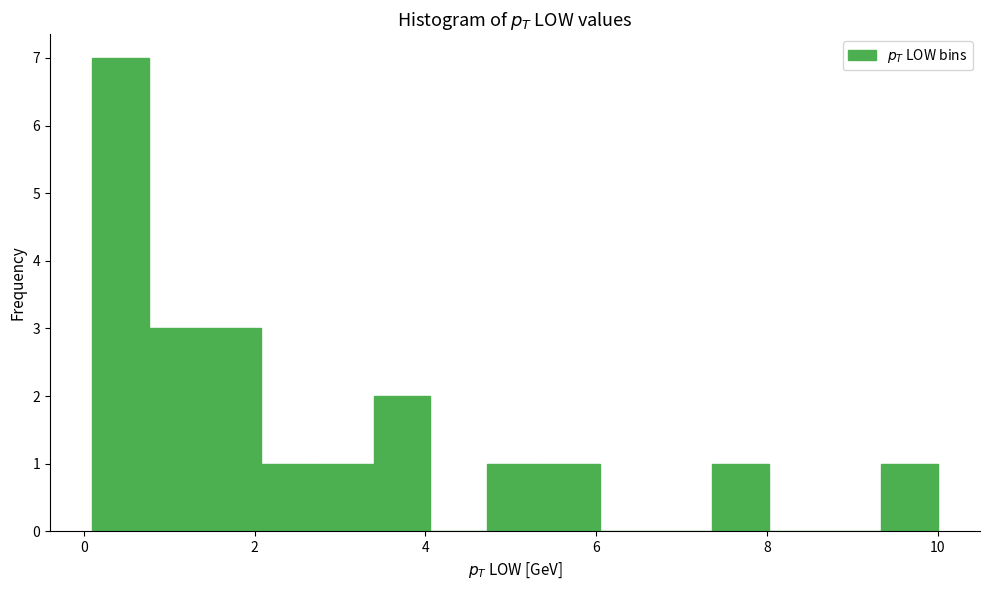

Around what value on the x-axis is the tallest bar? Give the approximate position of its centre, as read against the axis.

0.4